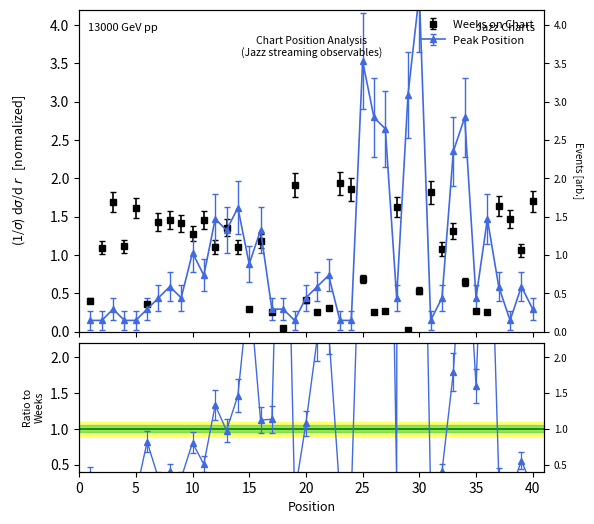

What is the total value across all series at 24?

2.0